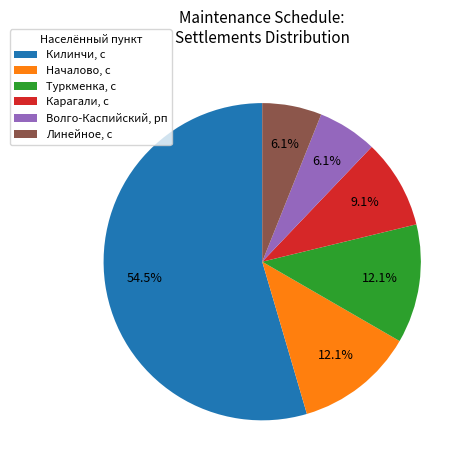

Combined, do Килинчи, с and Линейное, с account for over 50%?

Yes